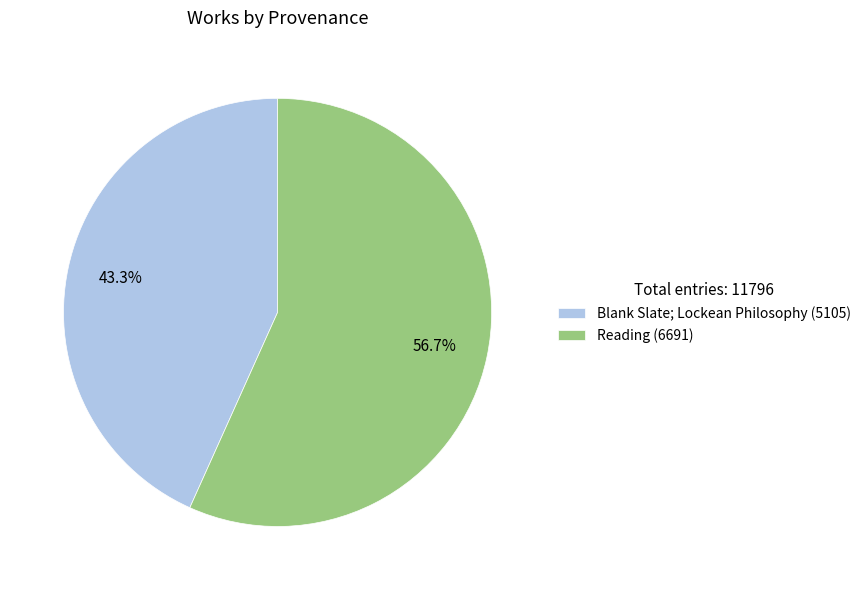

To the nearest percent, what is the combined percentage of Reading (6691) and Blank Slate; Lockean Philosophy (5105)?

100%